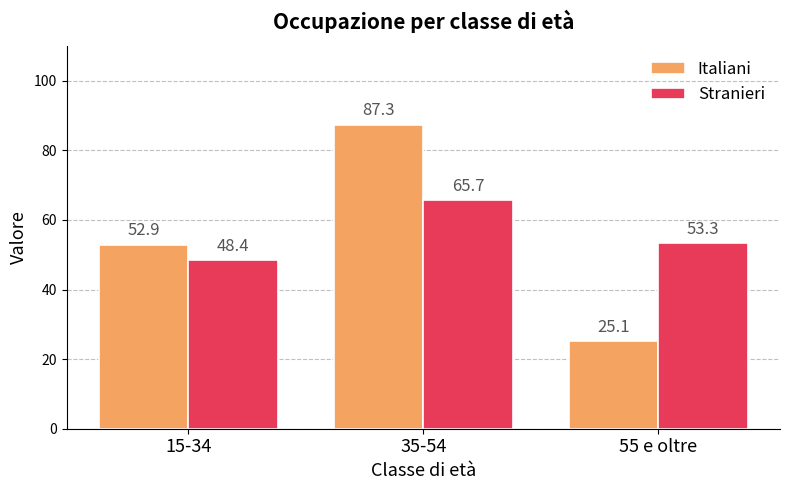

Where does the Stranieri series first go above 53?

35-54